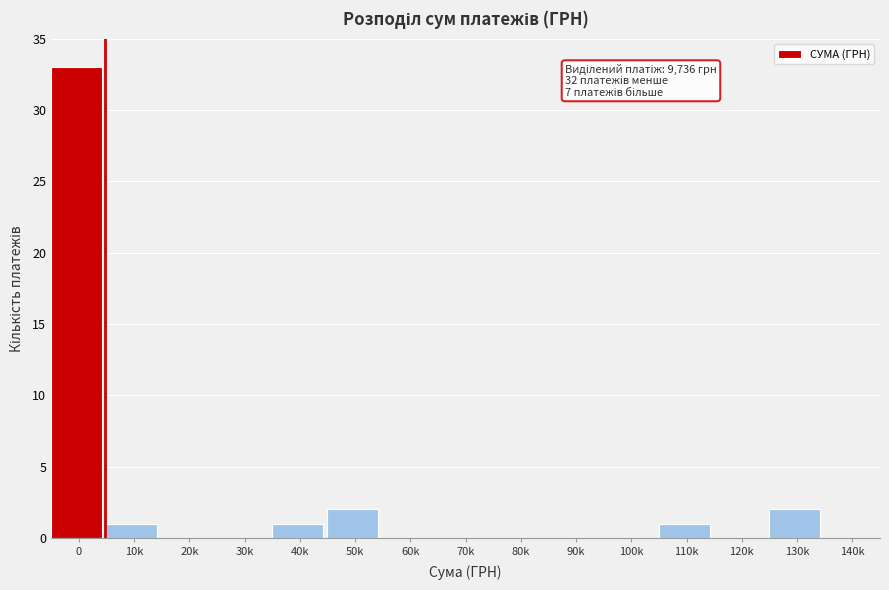

Reading left to right, list all the values displayed in this chart.

0=33	10k=1	20k=0	30k=0	40k=1	50k=2	60k=0	70k=0	80k=0	90k=0	100k=0	110k=1	120k=0	130k=2	140k=0